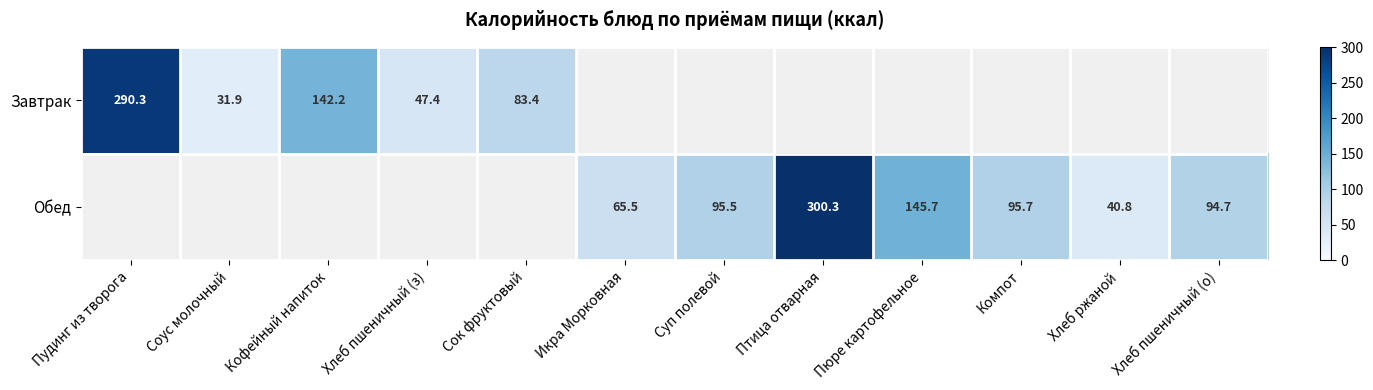

What is the difference between the Обед values at Суп полевой and Пюре картофельное?

50.2